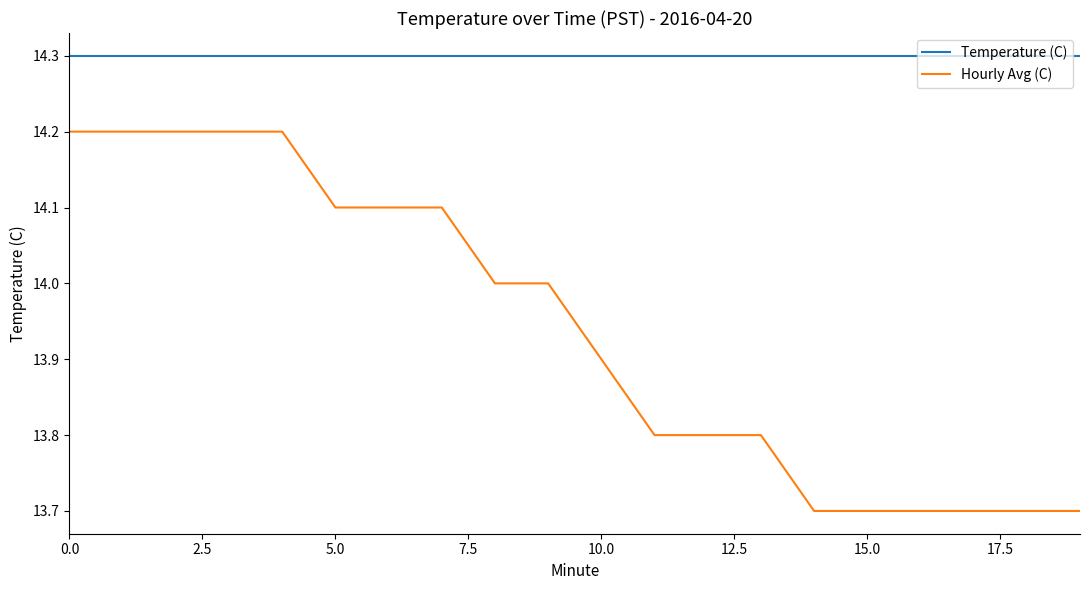

What are all the series names shown in the legend?

Temperature (C), Hourly Avg (C)